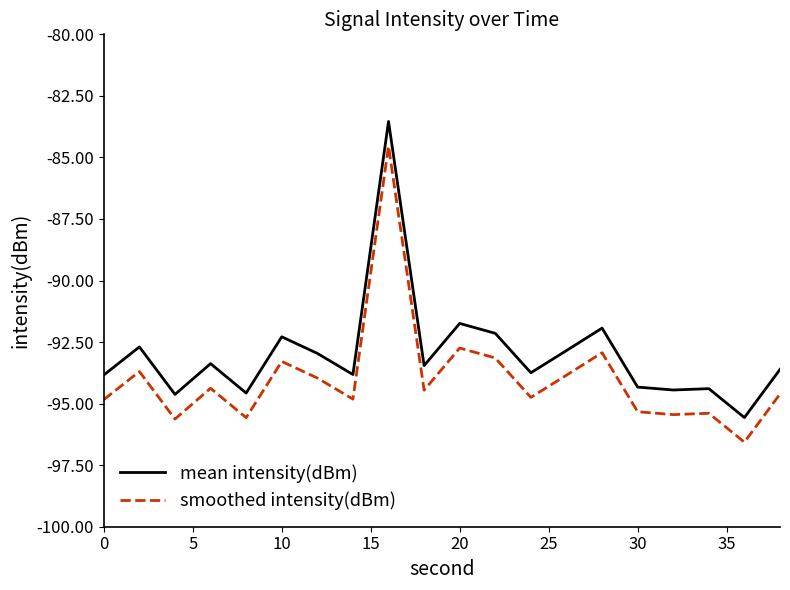

What is the difference between the maximum and minimum values in the smoothed intensity(dBm) series?

12.0